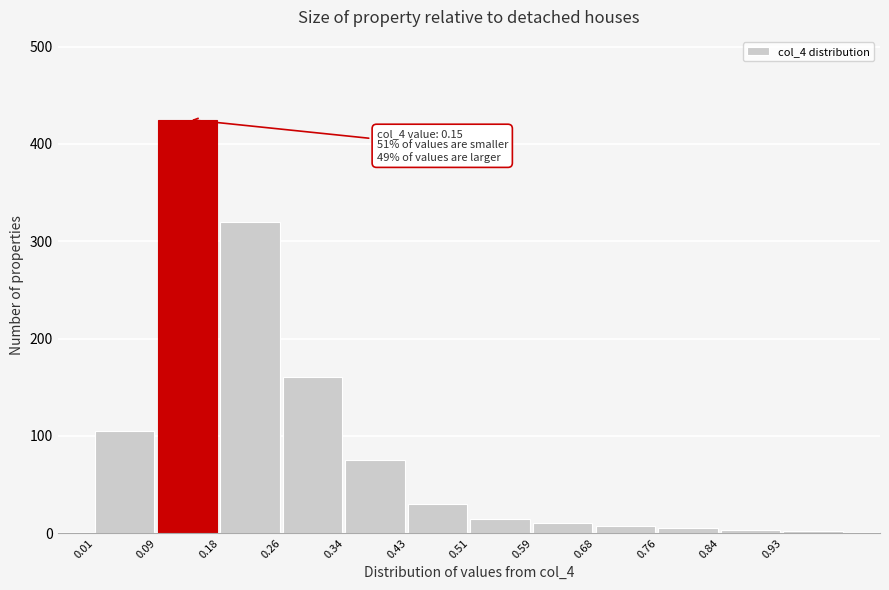

The value at 0.43 is 30. True or false?

True